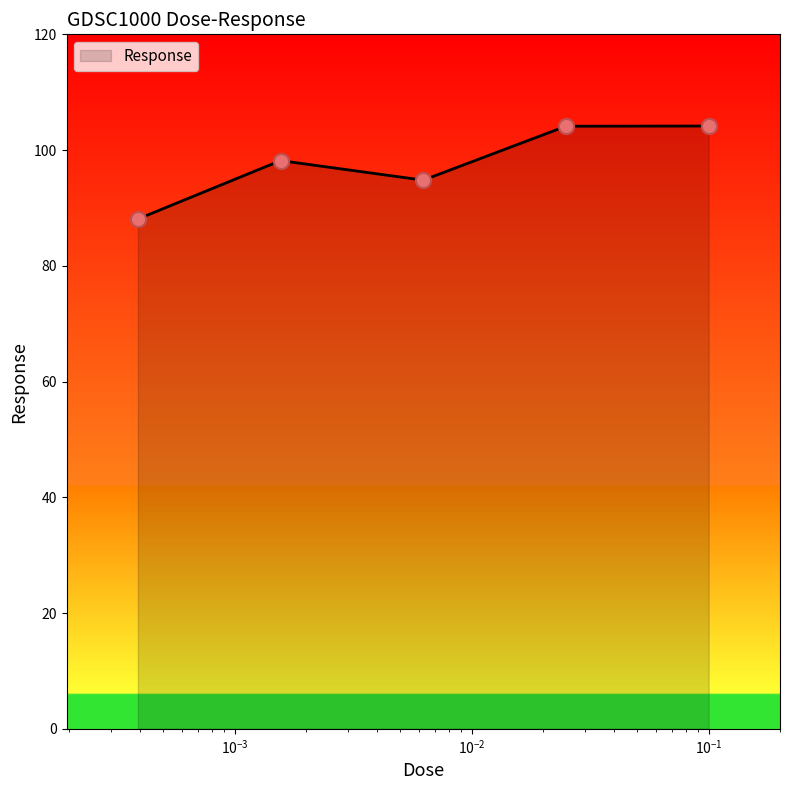

What is the difference between the maximum and minimum values?

16.1